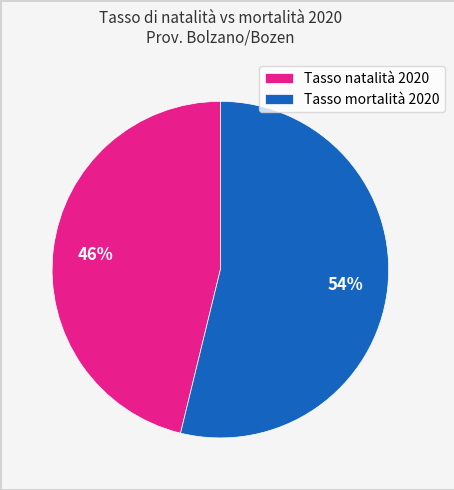

Count the number of slices in the pie.

2